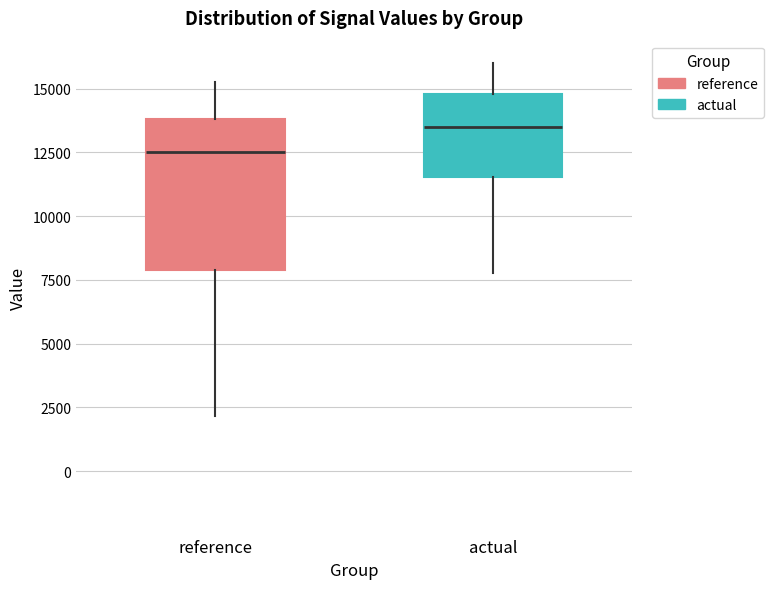

Reading left to right, read every box against the y-axis: the position of its median line, the range the box covers, and the ends of its whiskers. The values are not printed on the chart, so give them approximately, as read against the axis.

reference: median 12500, box 8000 to 14000, whiskers 2000 to 15500
actual: median 13500, box 11500 to 15000, whiskers 8000 to 16000